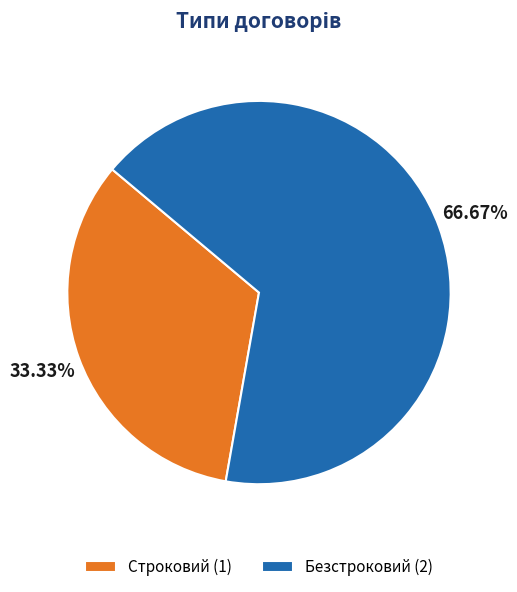

What is the smallest slice in the pie chart?

Строковий